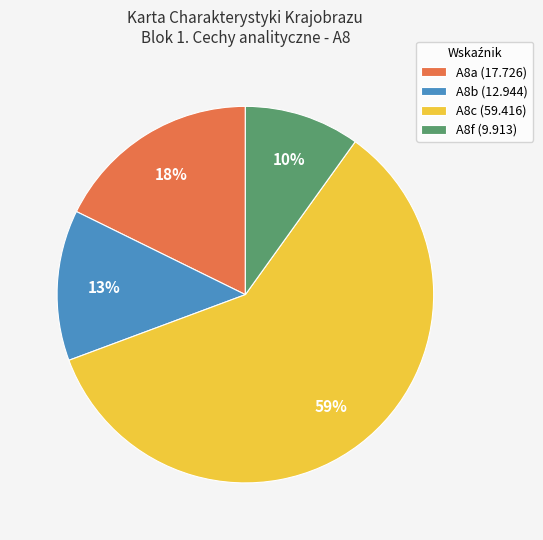

Approximately how many times larger is the value at A8b compared to A8a?

0.7